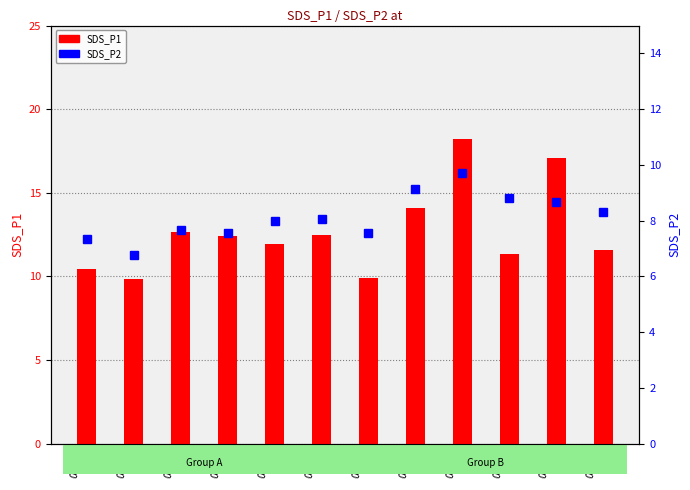

What is the difference between the highest and lowest values at 00:24?

8.4